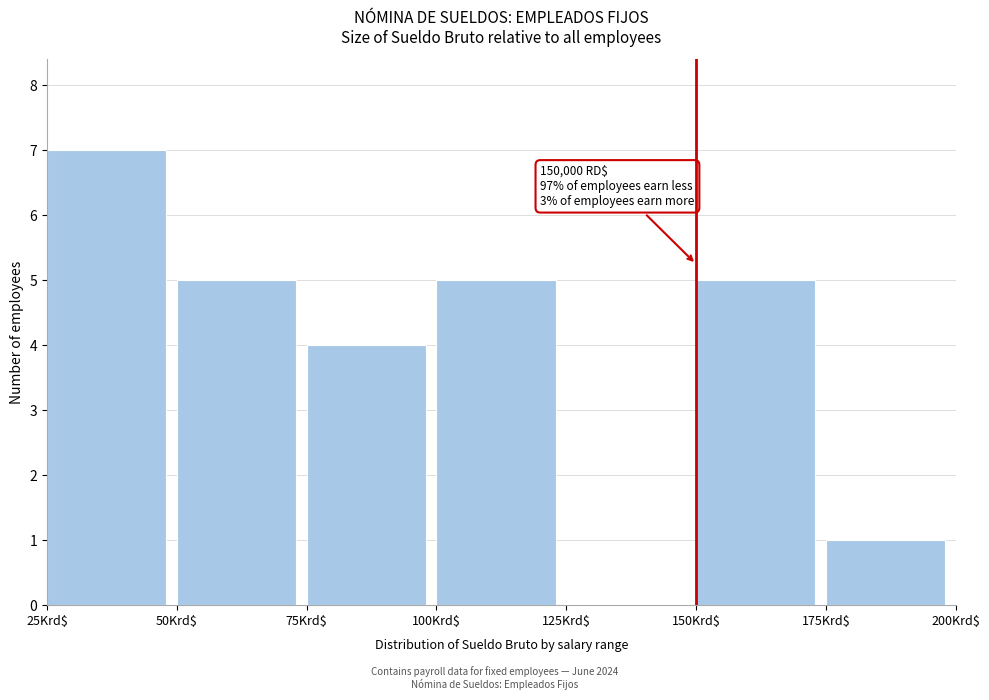

Where is the data nearest to the value 3?

75Krd$